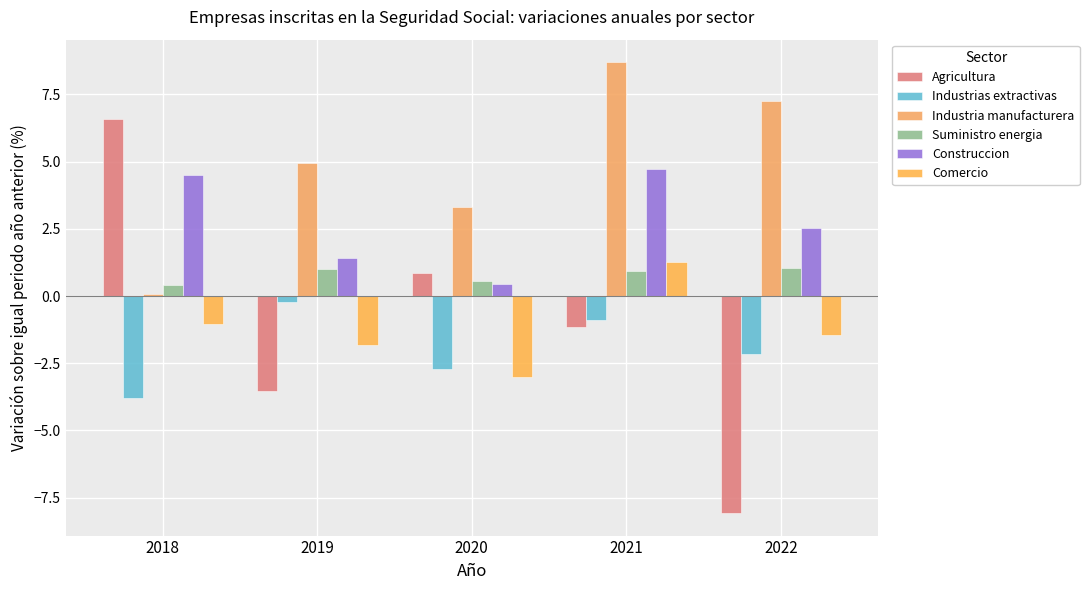

What is the sum of the Construccion values at 2019 and 2022?

4.0